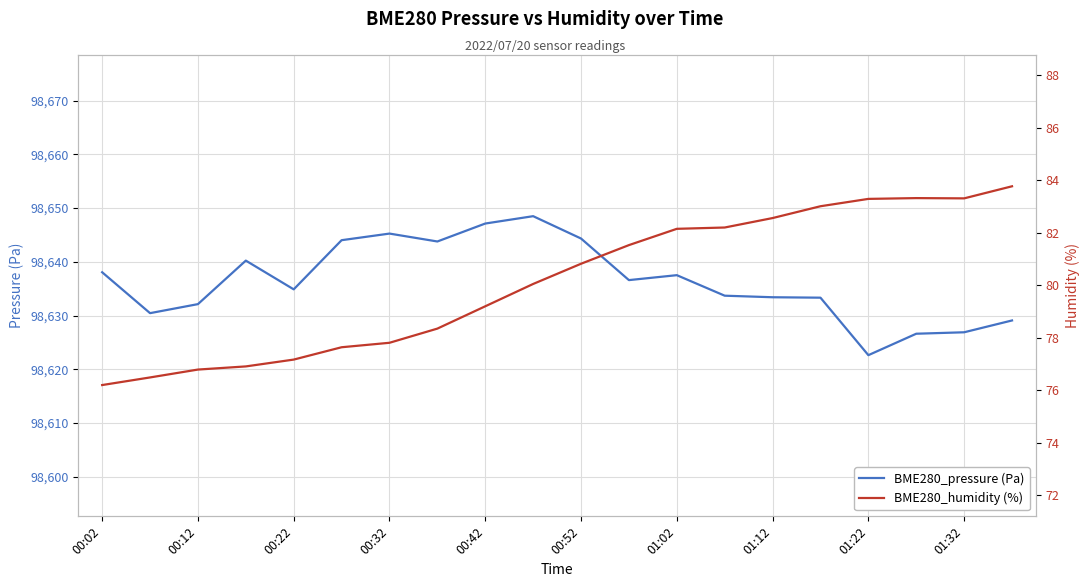

In BME280_pressure (Pa), how many points are higher than both neighbors (excluding endpoints)?

4